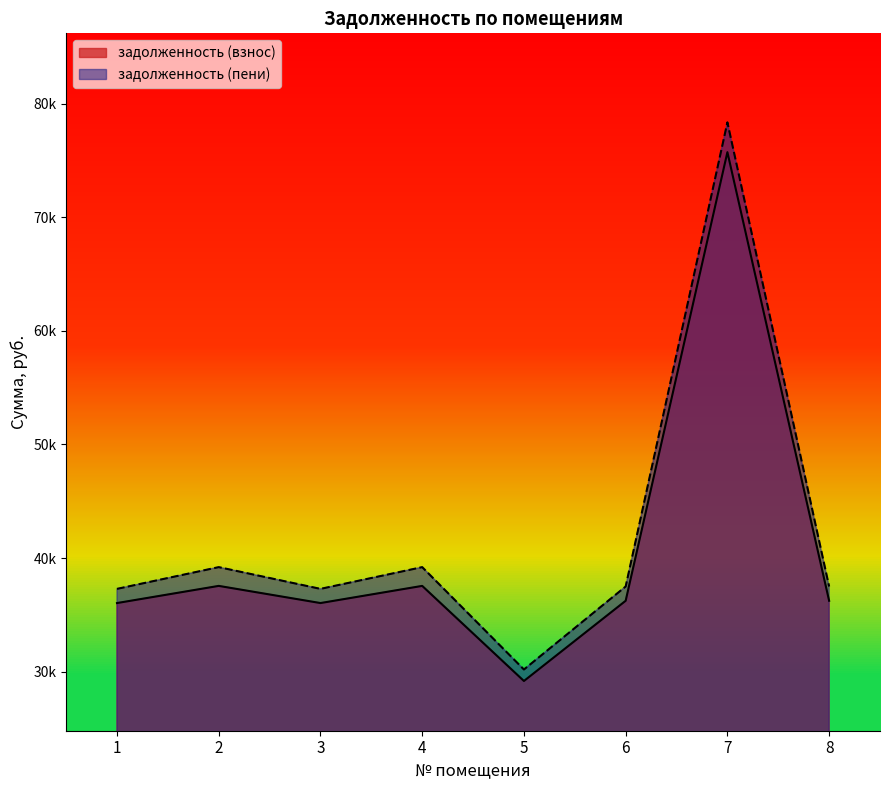

Reading left to right, extract all data points from this chart.

задолженность (взнос): 1=36043.6	2=37554.2	3=36043.6	4=37554.2	5=29184.1	6=36244.6	7=75731.8	8=36244.6
задолженность (пени): 1=37292.0	2=39205.4	3=37292.0	4=39205.4	5=30195.0	6=37500.0	7=78355.0	8=37500.0